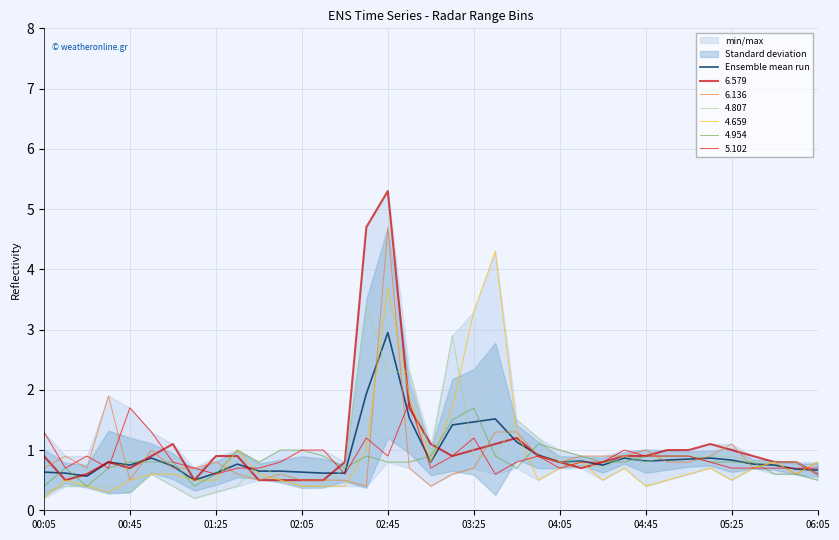

How many points are higher than both their immediate neighbors (excluding endpoints)?

8